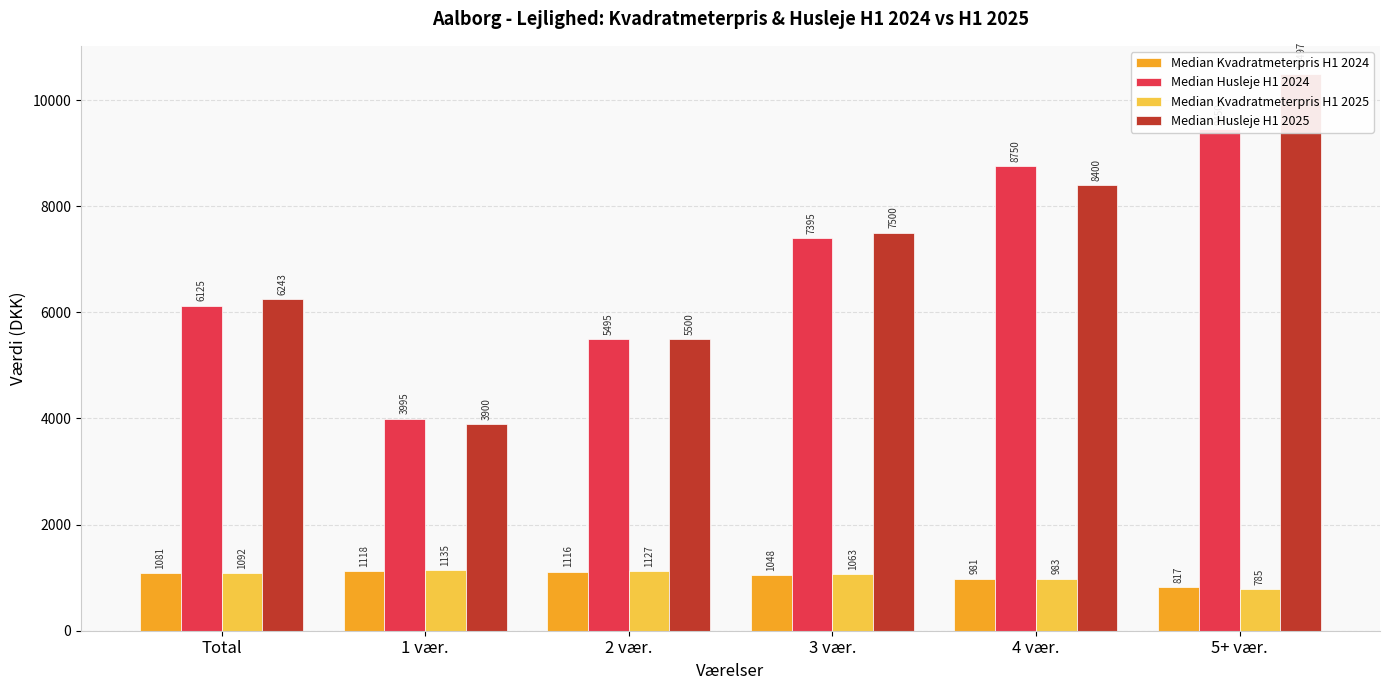

Between 2 vær. and 4 vær., which is larger?

2 vær.